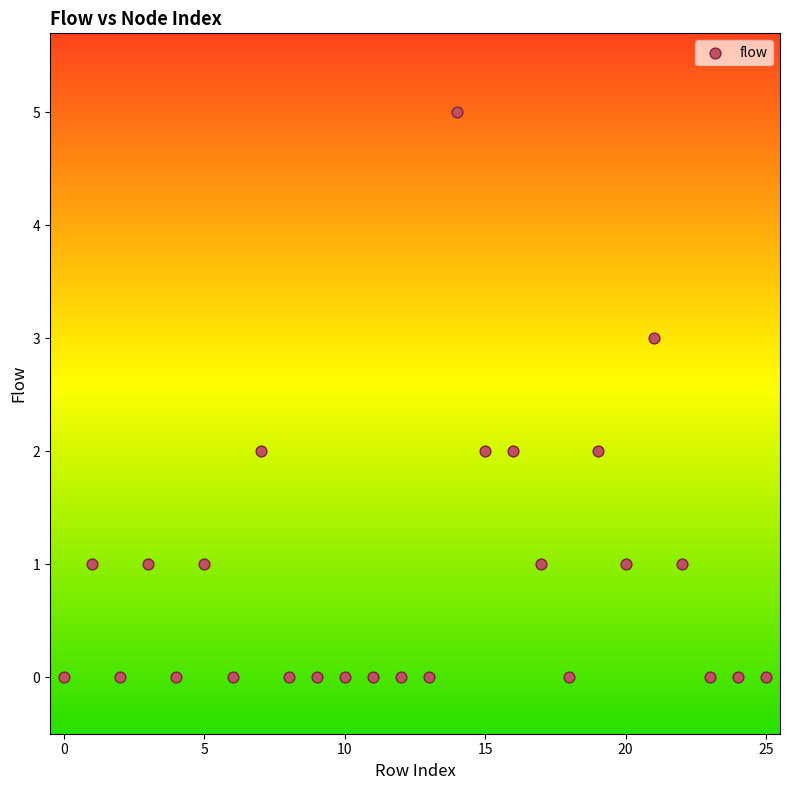

What is the range of Y values (max minus min)?

5